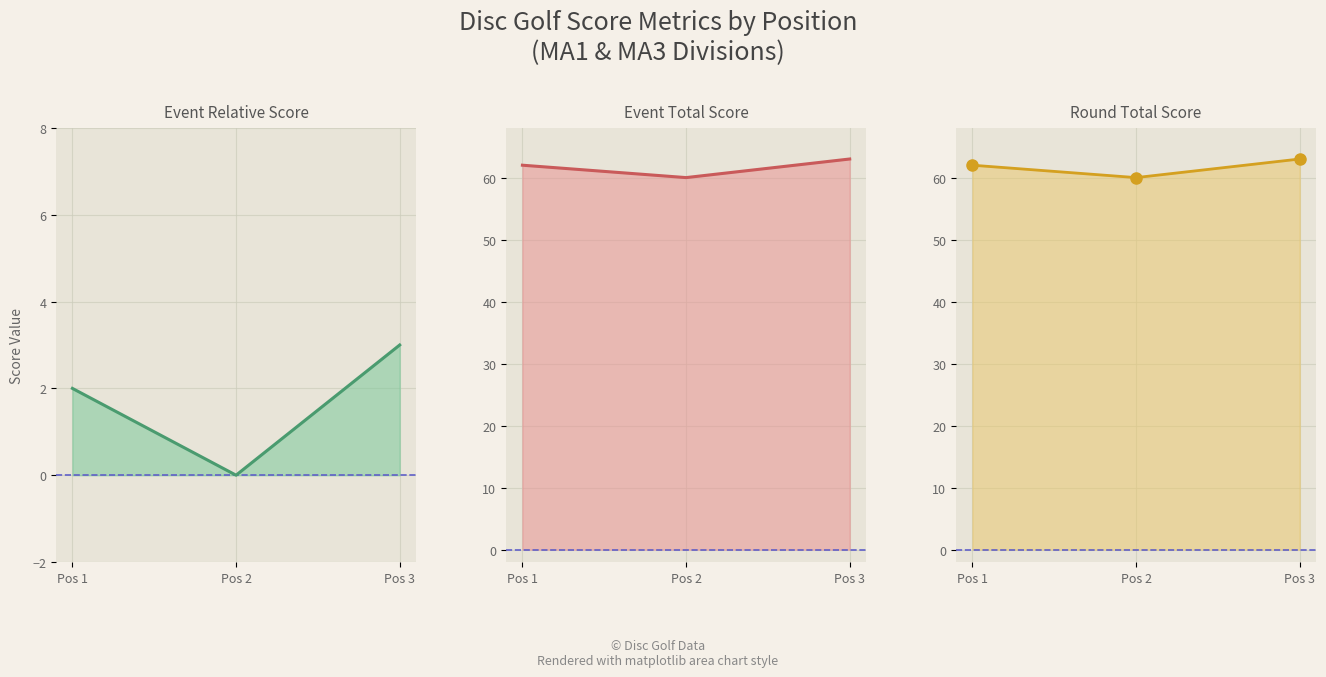

What is the average value of the event_total_score series?

62